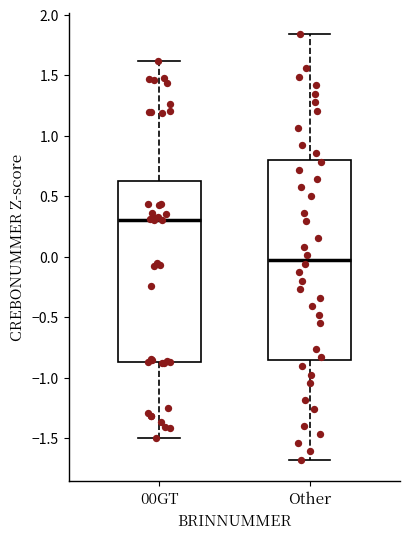

Comparing the boxes themselves (not the whiskers), which one is the tallest?

Other